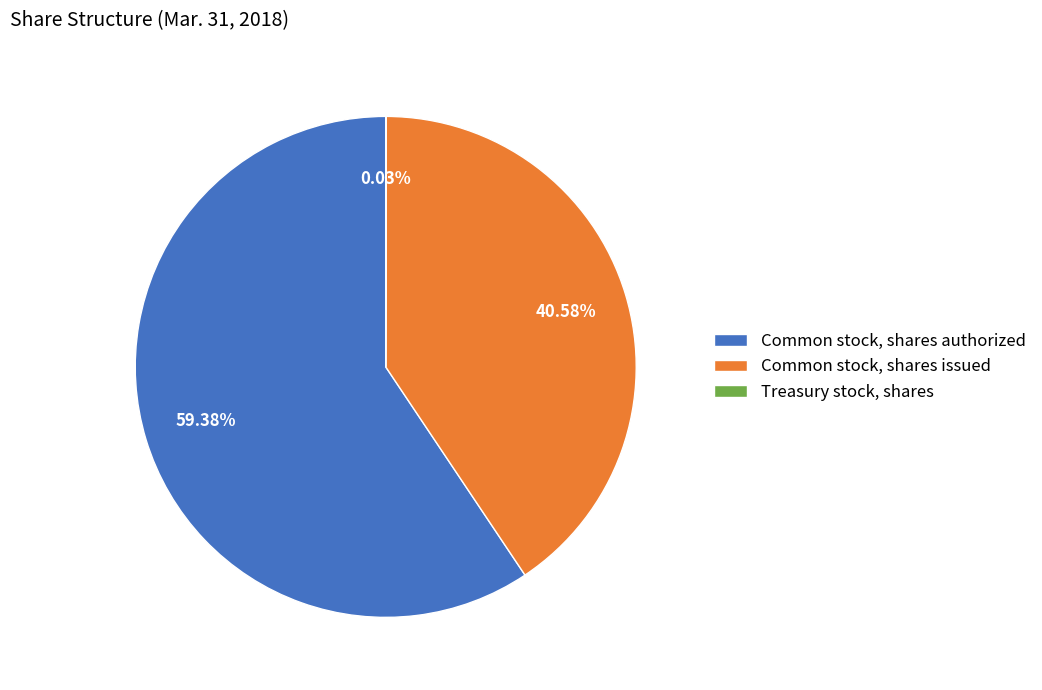

Do Common stock, shares authorized and Common stock, shares issued together represent more than half of the pie?

Yes